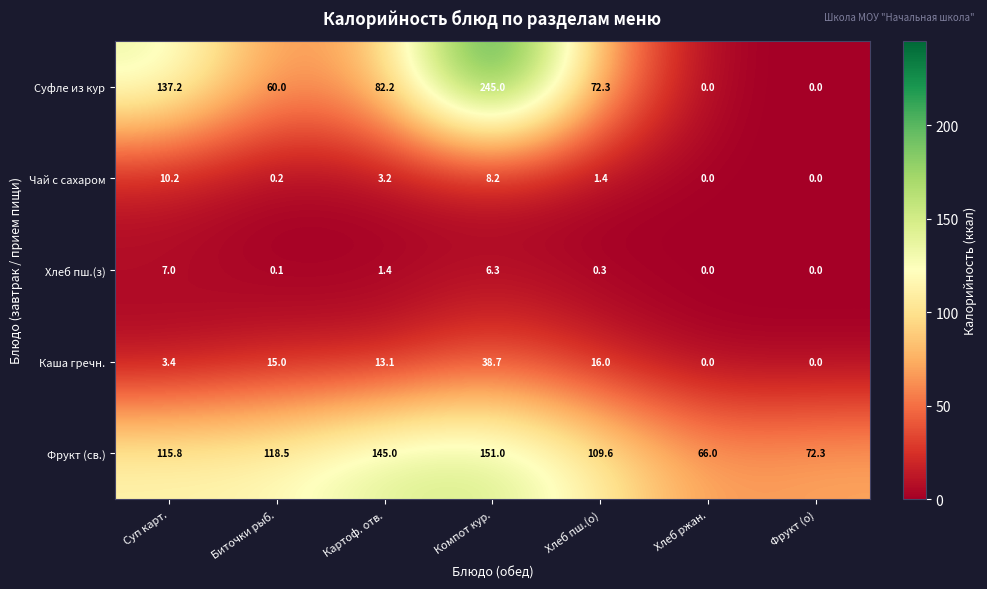

Rank the series by their maximum value, from highest to lowest.

Суфле из кур, Фрукт (св.), Каша гречн., Чай с сахаром, Хлеб пш.(з)